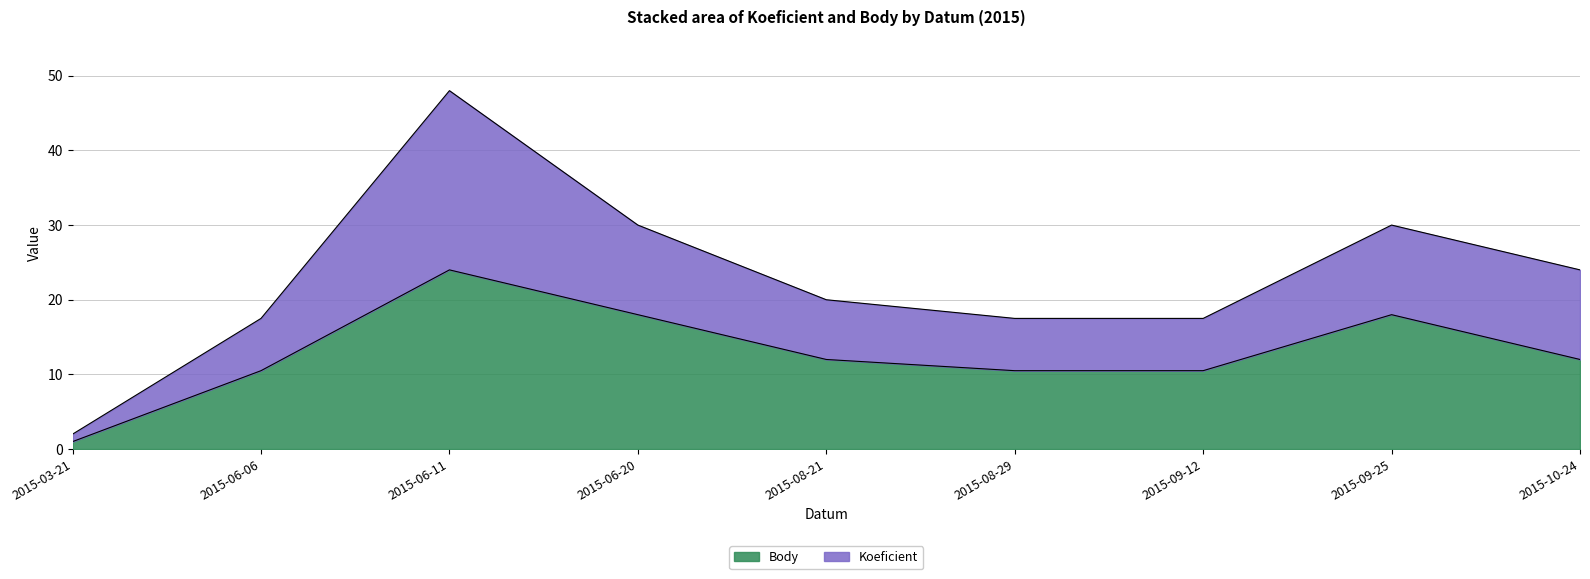

How many series are shown in this chart?

2